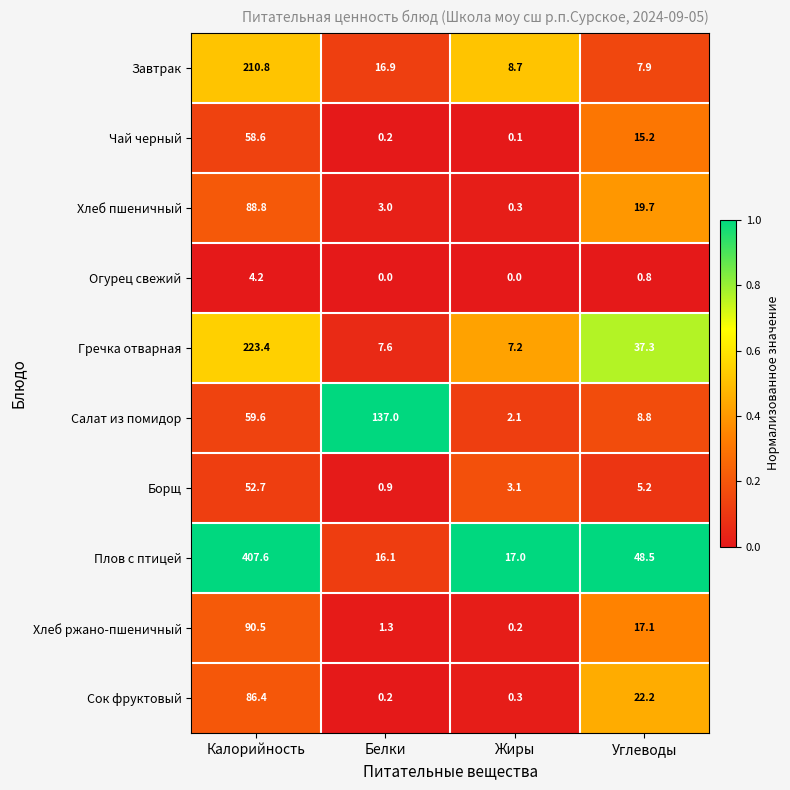

How many data points does each series have?

4